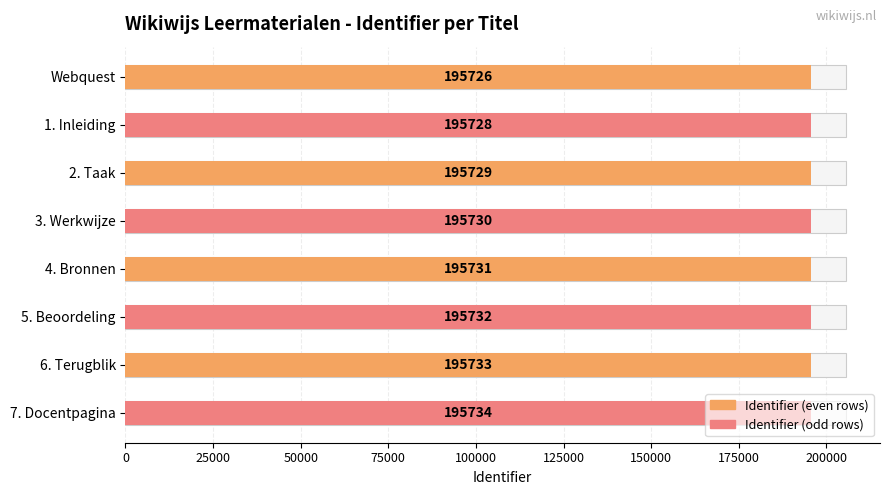

How many data points does each series have?

8